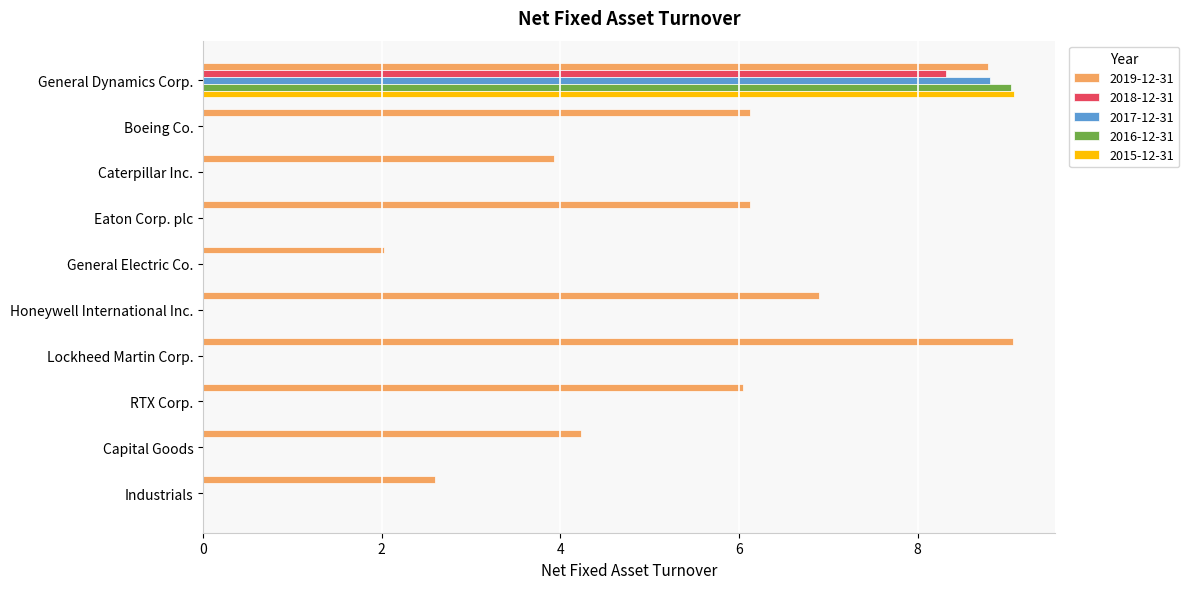

How many data points does each series have?

10